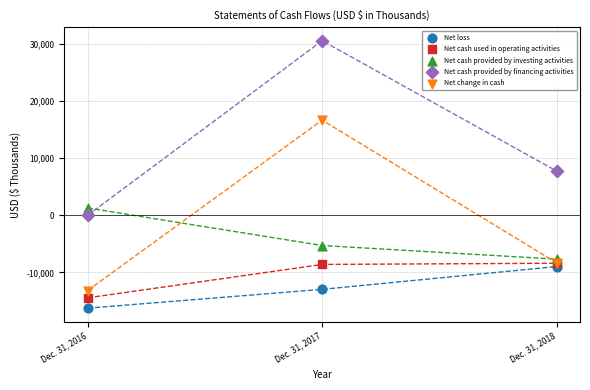

Which series has the largest Y range (max minus min)?

Net cash provided by financing activities